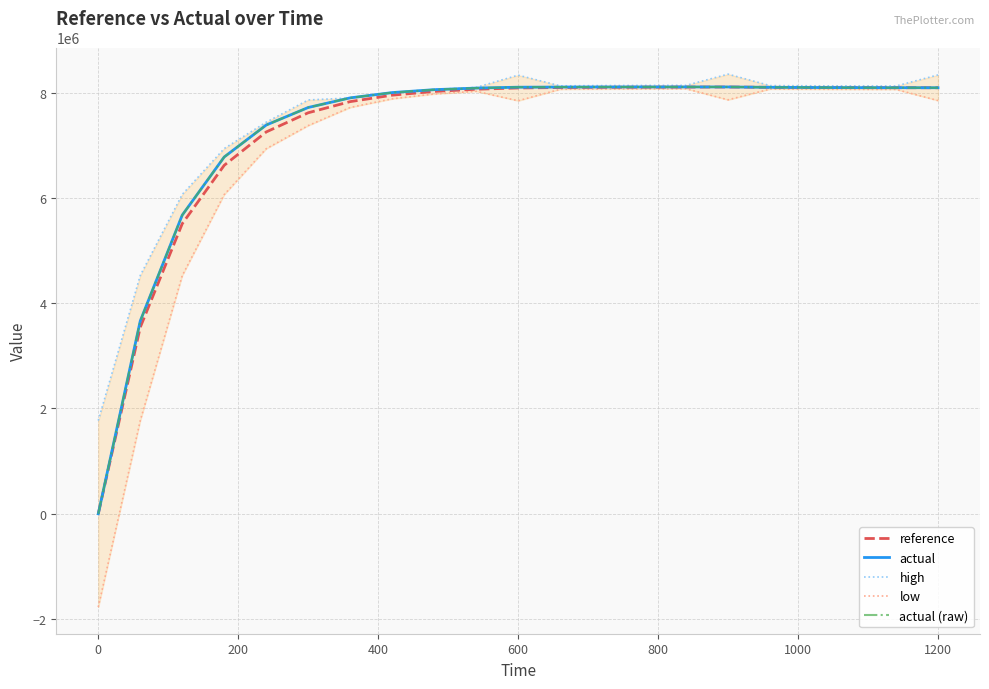

True or false: actual (raw) and actual intersect in this chart.

False